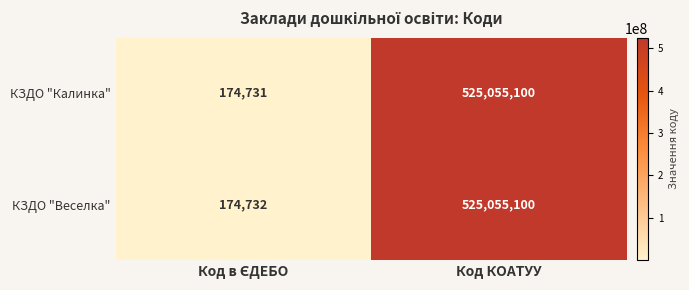

Count the number of data series in this chart.

2